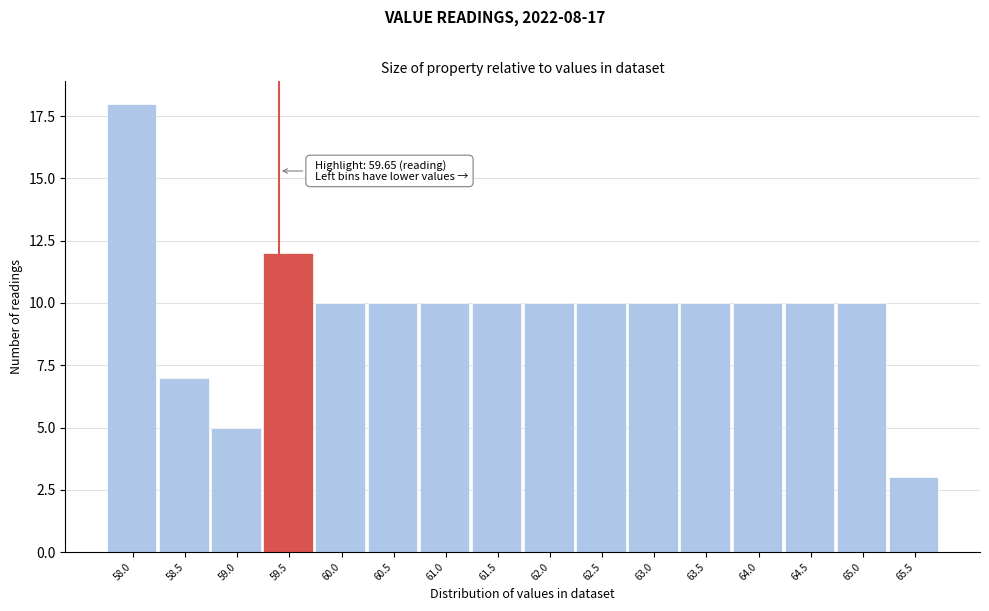

Reading left to right, extract all data points from this chart.

58.0=18	58.5=7	59.0=5	59.5=12	60.0=10	60.5=10	61.0=10	61.5=10	62.0=10	62.5=10	63.0=10	63.5=10	64.0=10	64.5=10	65.0=10	65.5=3